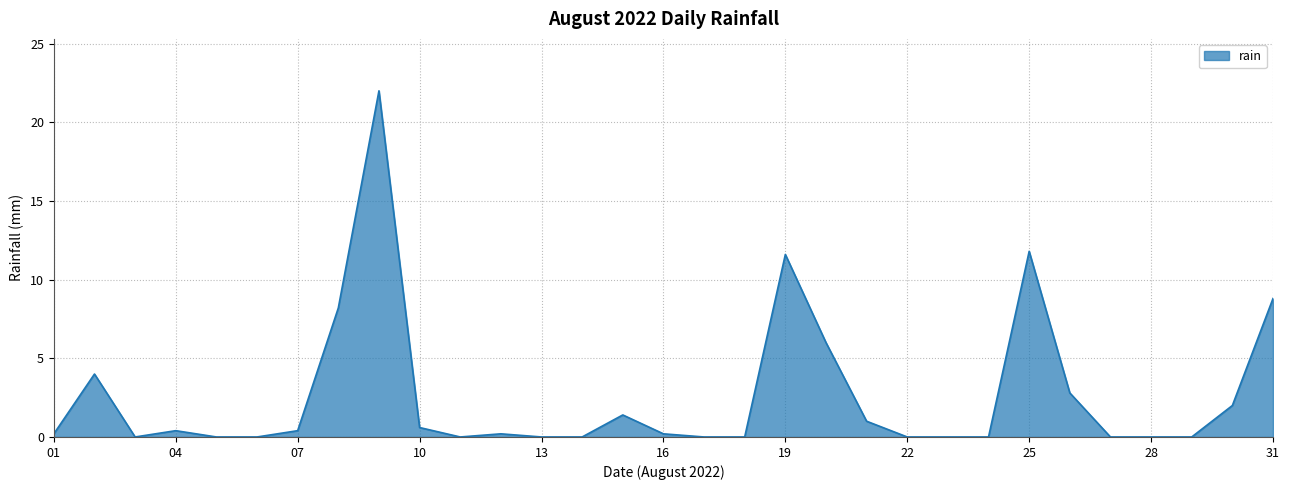

What is the greatest value displayed?

22.0